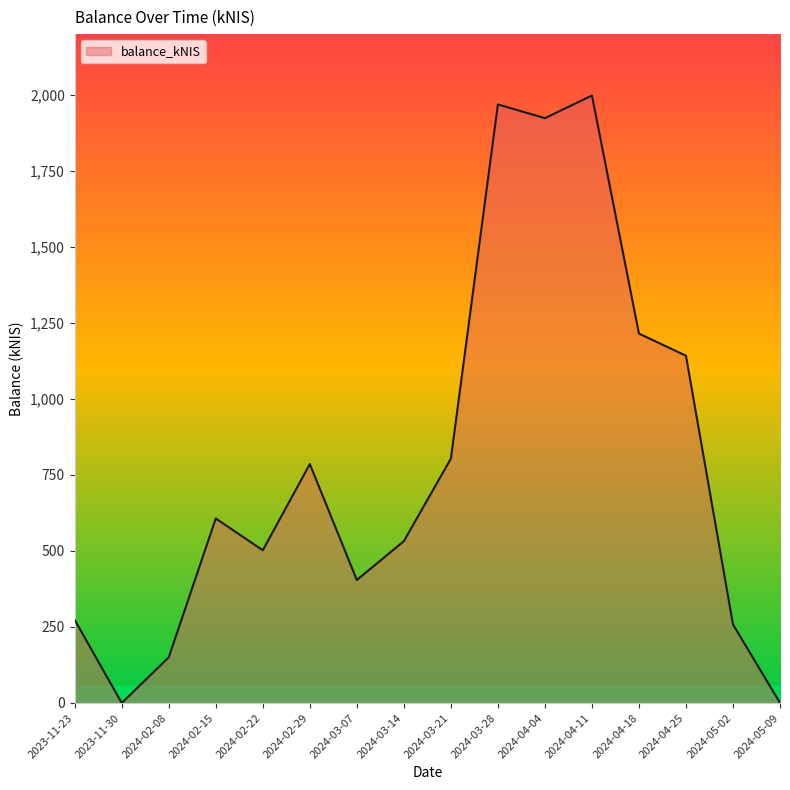

Which has a higher value, 2024-04-18 or 2024-03-14?

2024-04-18